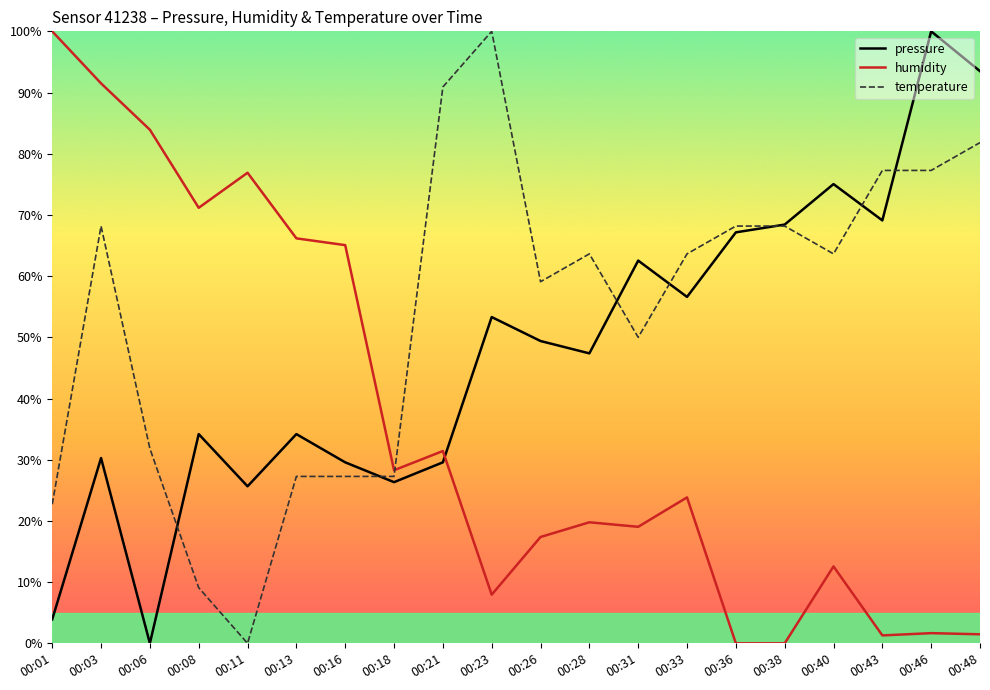

At which category is the sum across all series the highest?

00:03